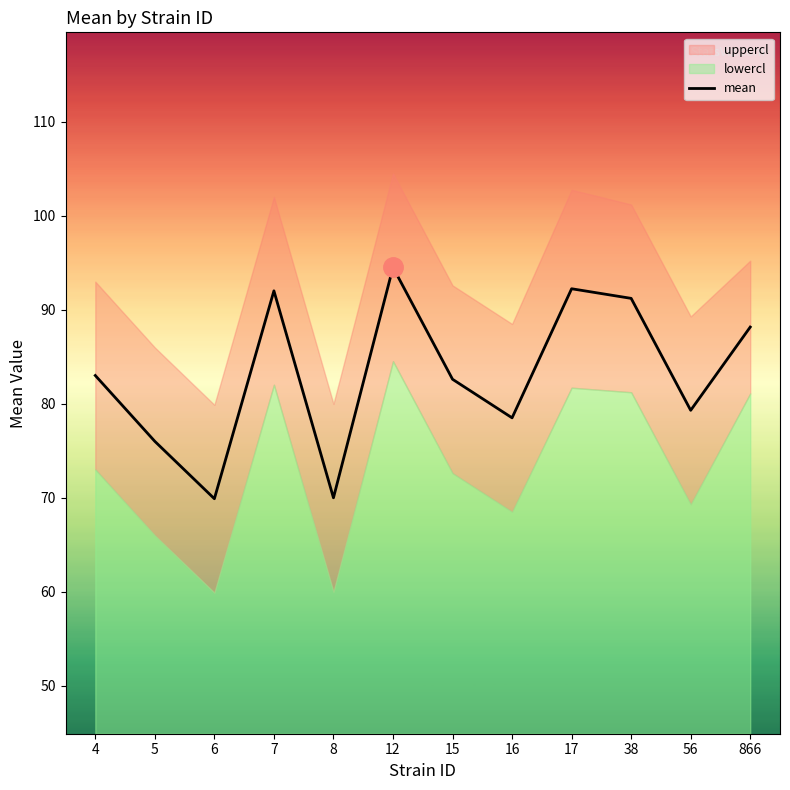

What is the greatest value displayed?

94.5